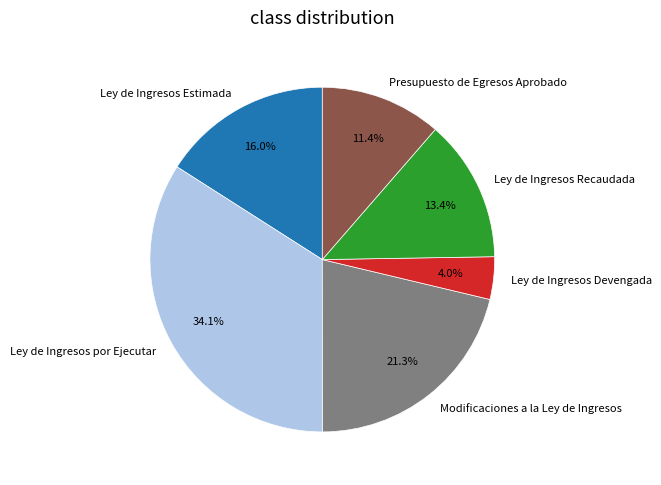

How many segments does this pie chart have?

6